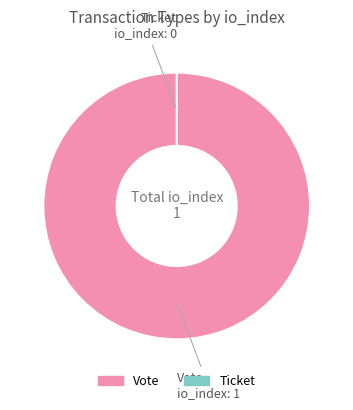

Which has a higher value, Vote or Ticket?

Vote